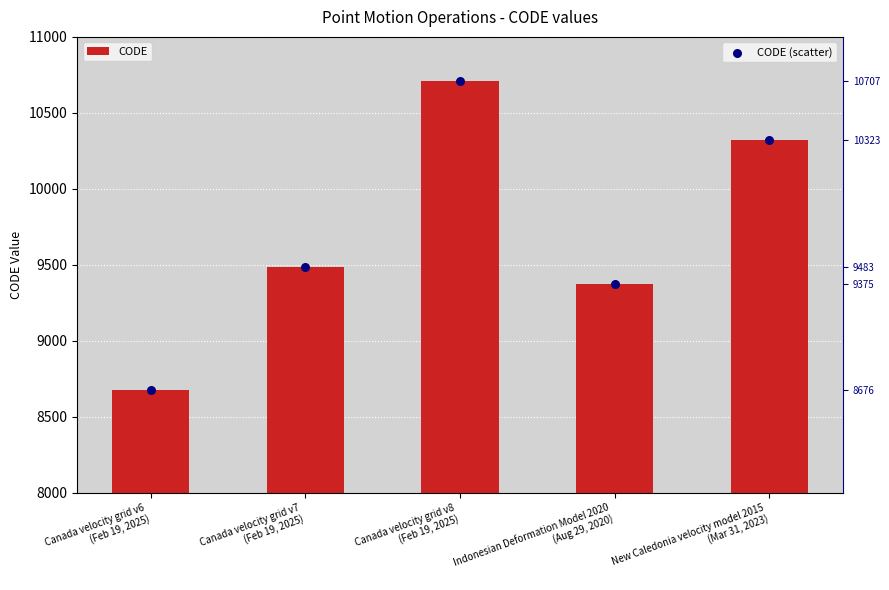

Is the value of CODE (scatter) at Canada velocity grid v7
(Feb 19, 2025) greater than the value of CODE at New Caledonia velocity model 2015
(Mar 31, 2023)?

No